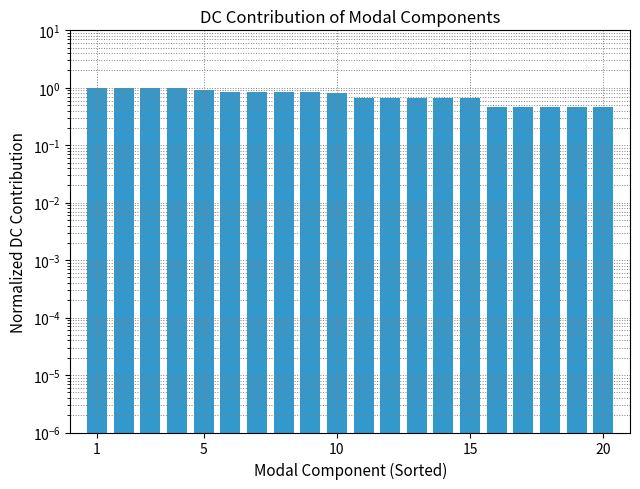

What is the difference between the maximum and second lowest values?

0.5